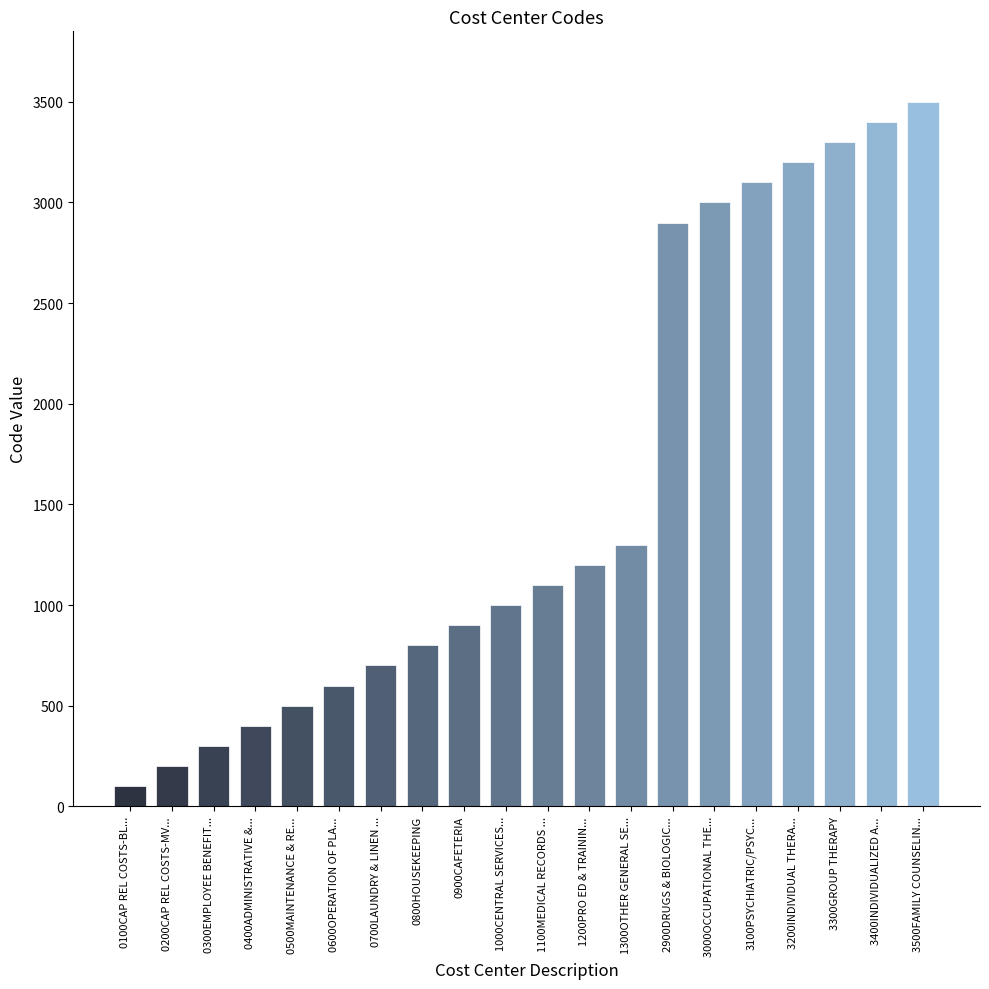

What is the change in value from 1100MEDICAL RECORDS ... to 3100PSYCHIATRIC/PSYC...?

+2000